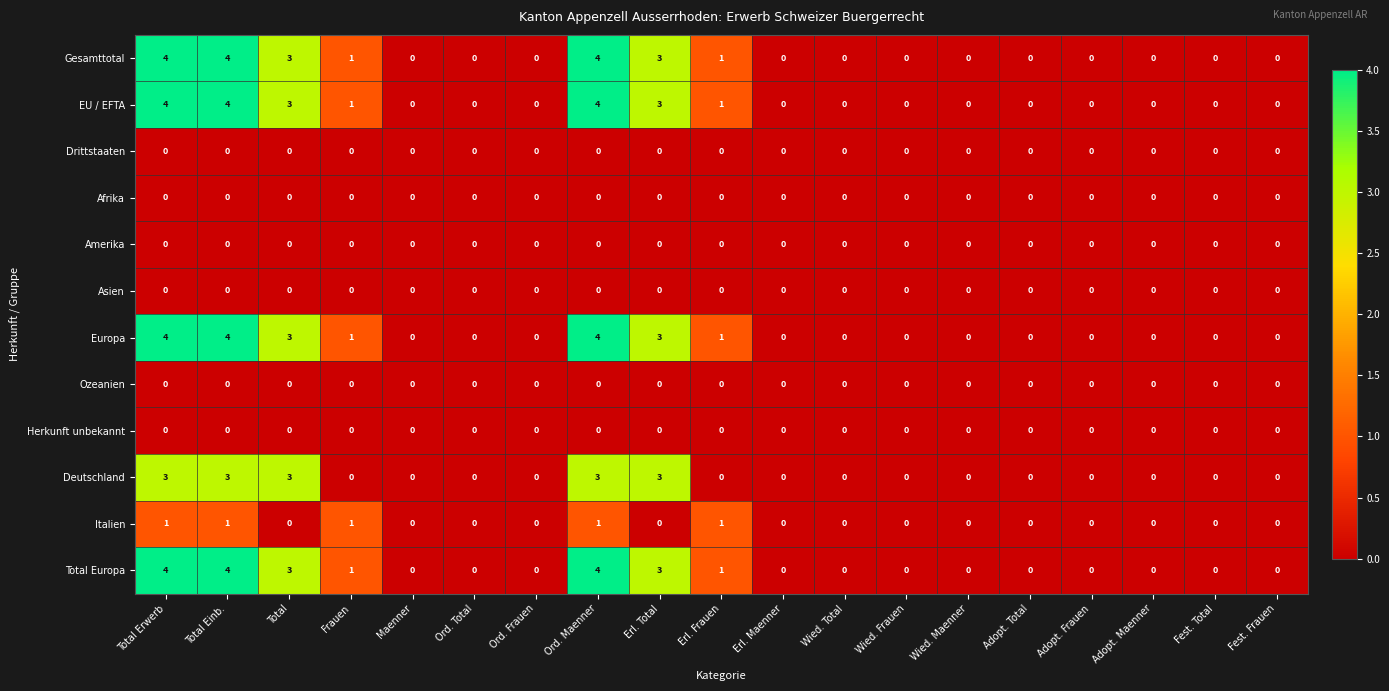

How many categories are shown in the chart?

19